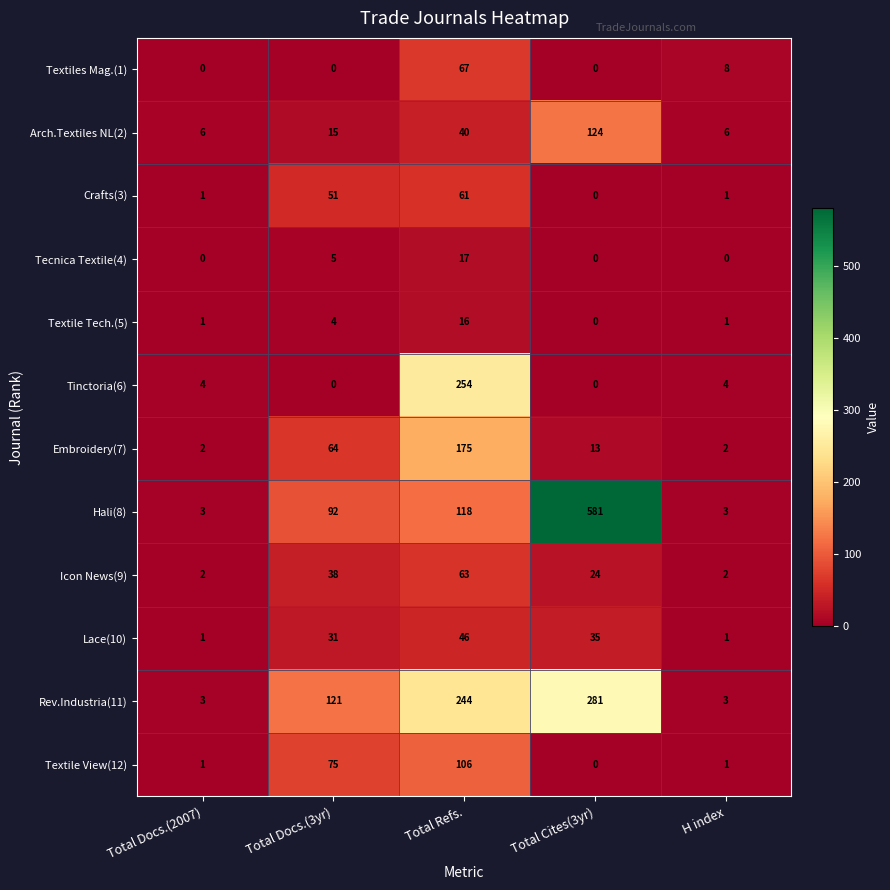

Rank the series by their maximum value, from lowest to highest.

Textile Tech.(5), Tecnica Textile(4), Lace(10), Crafts(3), Icon News(9), Textiles Mag.(1), Textile View(12), Arch.Textiles NL(2), Embroidery(7), Tinctoria(6), Rev.Industria(11), Hali(8)